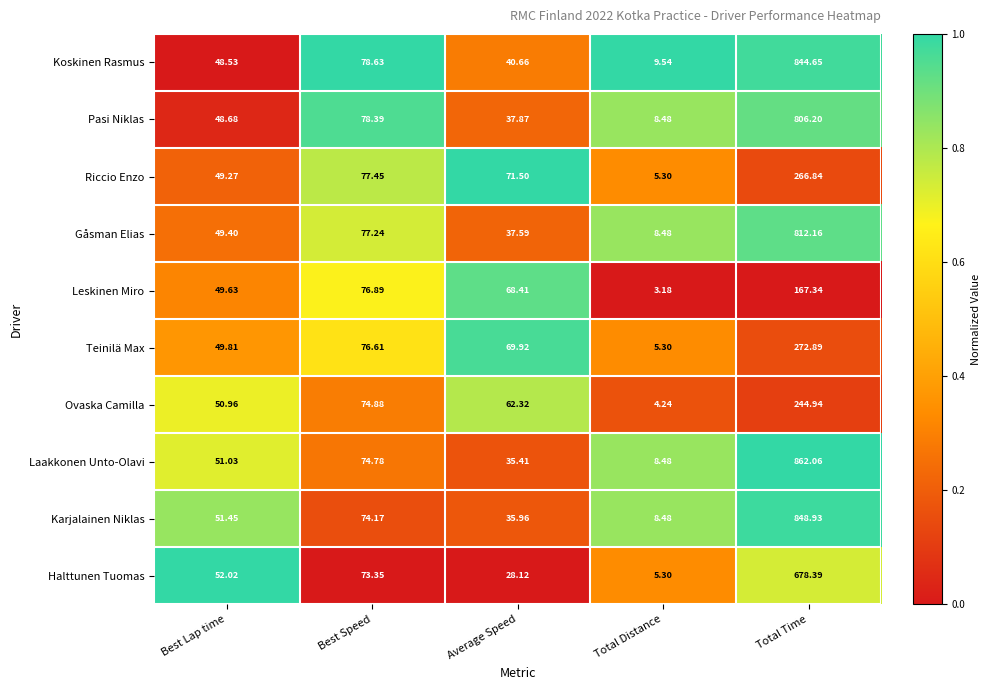

Where is Leskinen Miro nearest to the value 85?

Best Speed